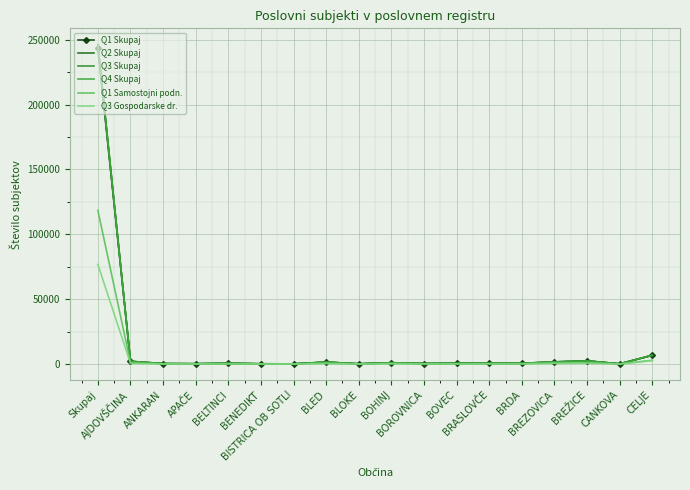

At which category does the chart reach its minimum across all series?

BENEDIKT